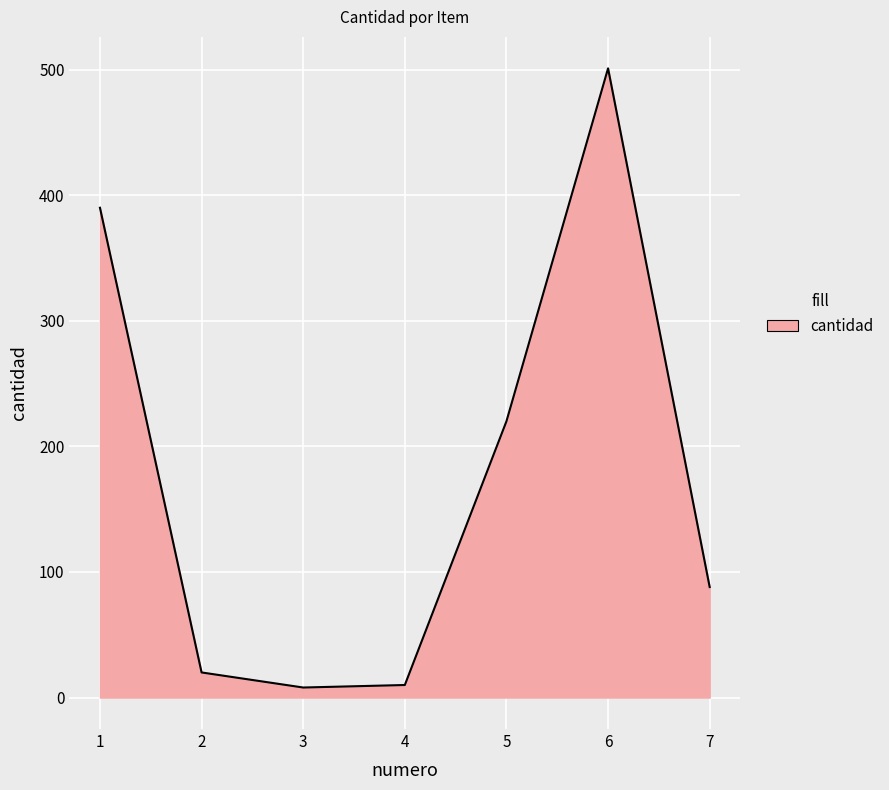

Where is the first local maximum?

6